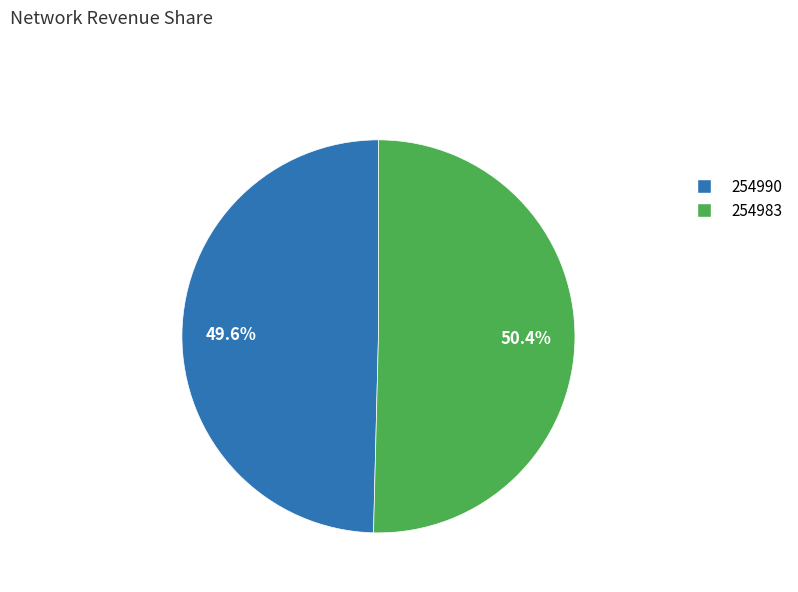

Do 254983 and 254990 together represent more than half of the pie?

Yes